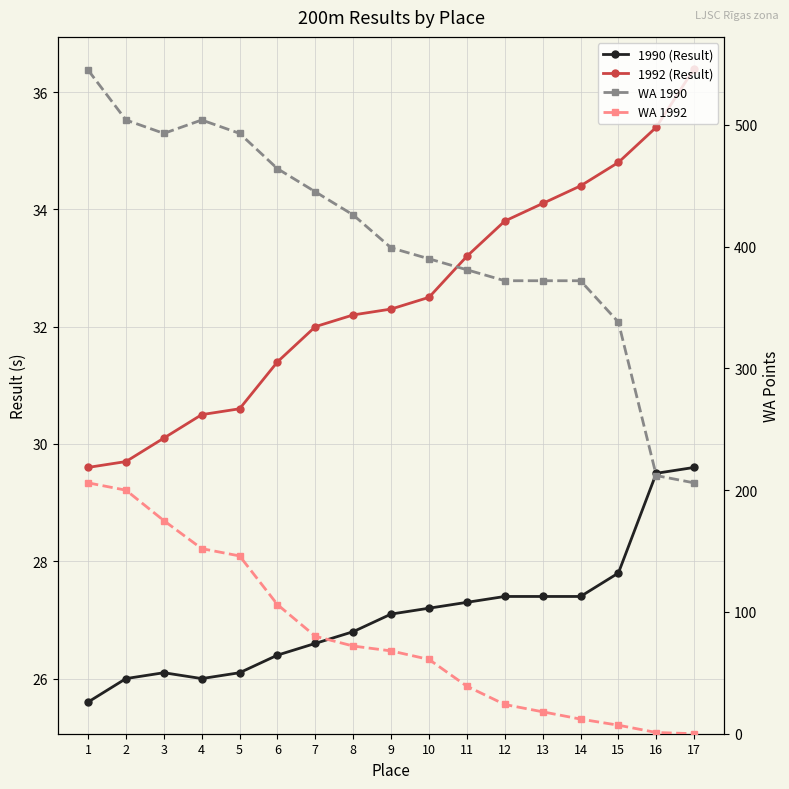

At 13, list the series in order from smallest to largest.

WA 1992, 1990 (Result), 1992 (Result), WA 1990